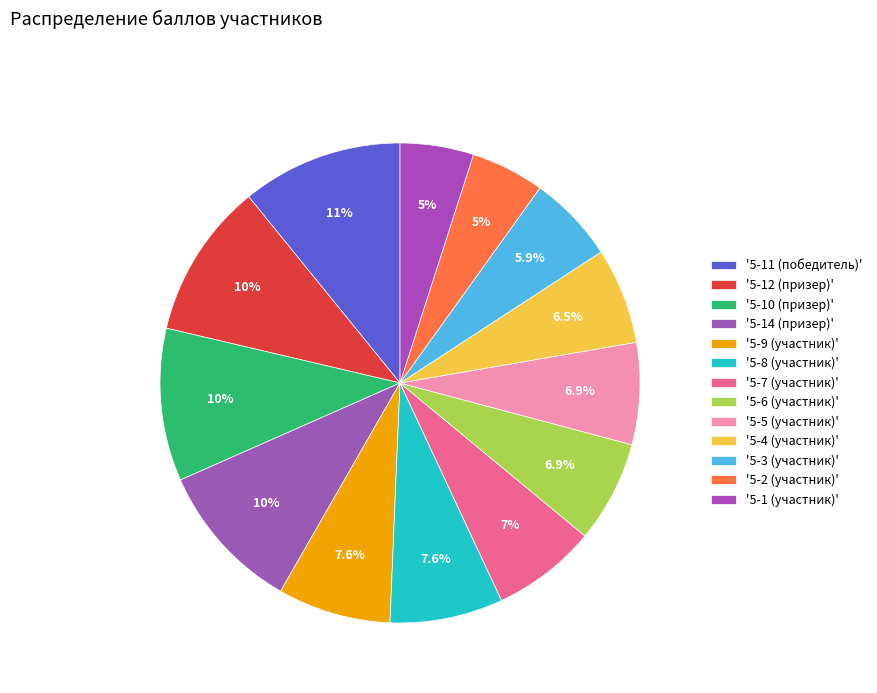

How many slices are in this pie chart?

13